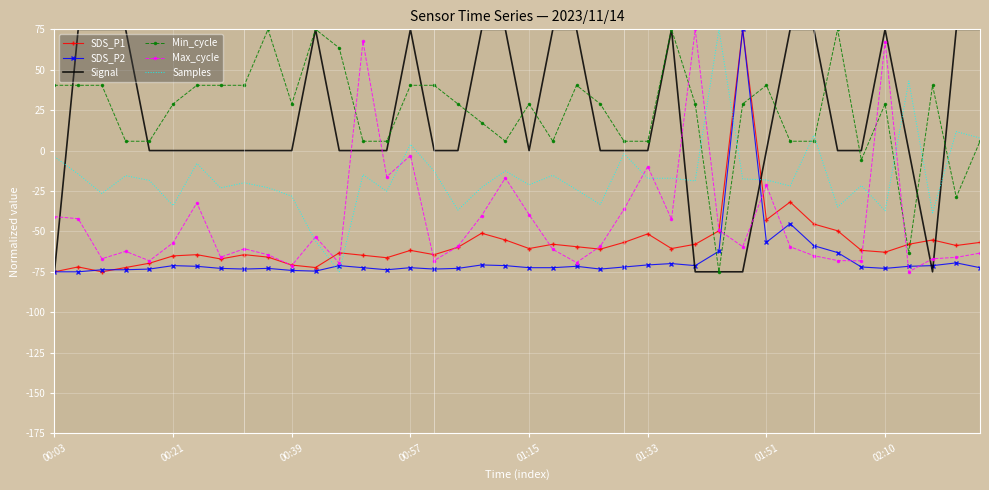

After their last crossing, which series has the higher values: SDS_P1 or Samples?

Samples